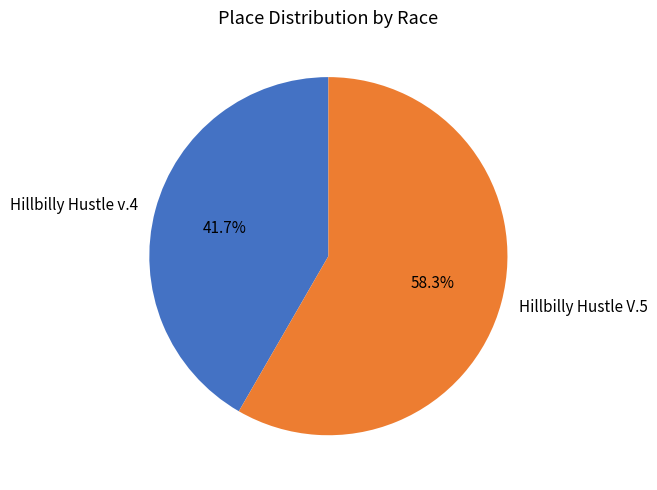

What is the ratio of the value at Hillbilly Hustle v.4 to the value at Hillbilly Hustle V.5?

0.7